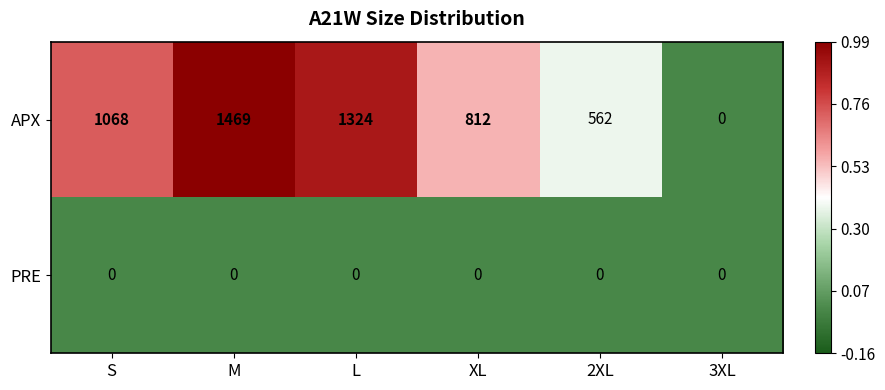

Is the value of PRE at M greater than the value of APX at L?

No